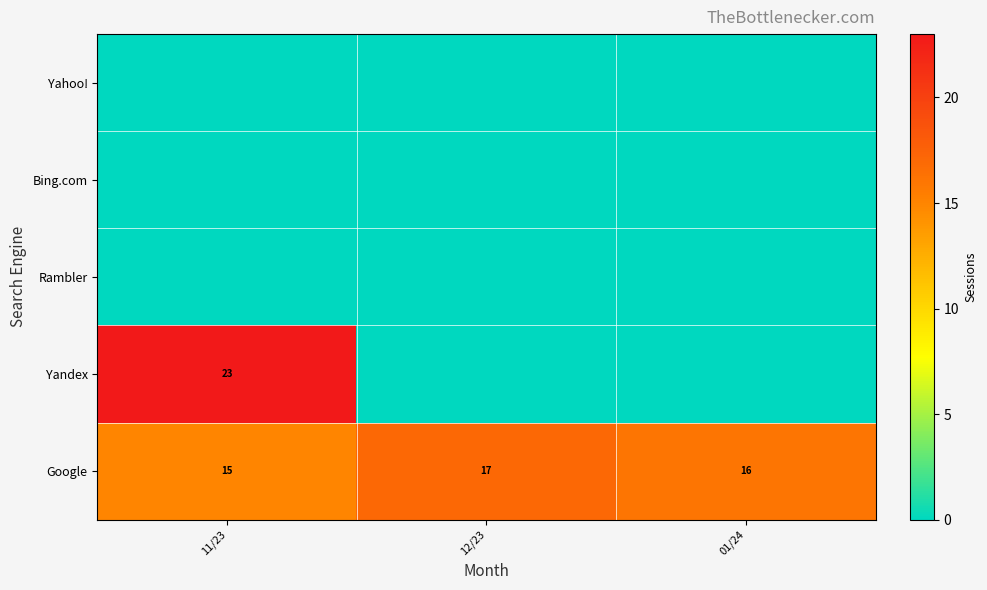

Which category has the lowest value across all series?

11/23